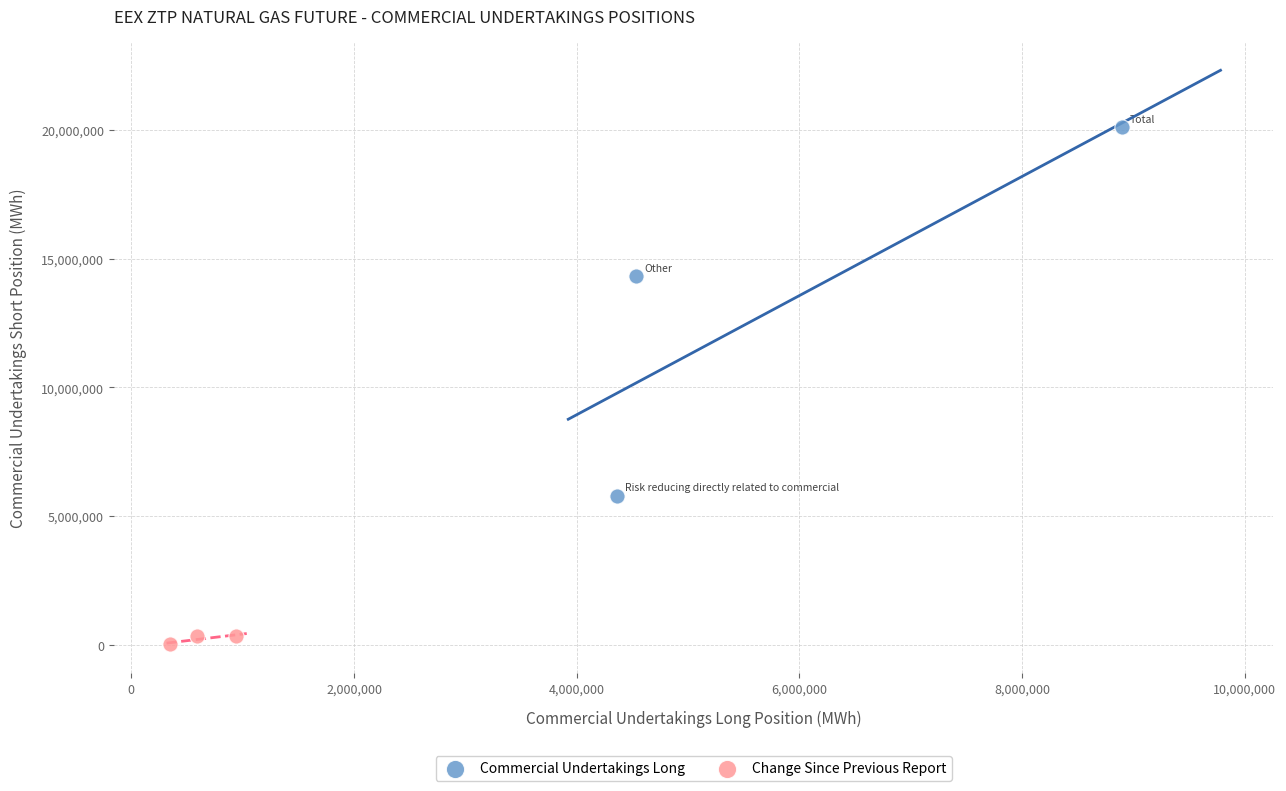

Which series reaches the maximum Y coordinate?

Commercial Undertakings Long